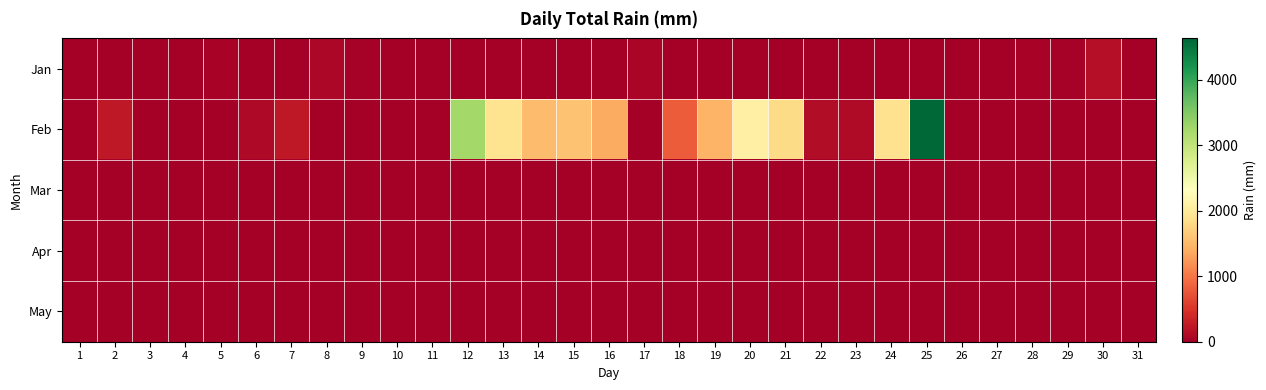

What is the total value across all series at 31?

1.3